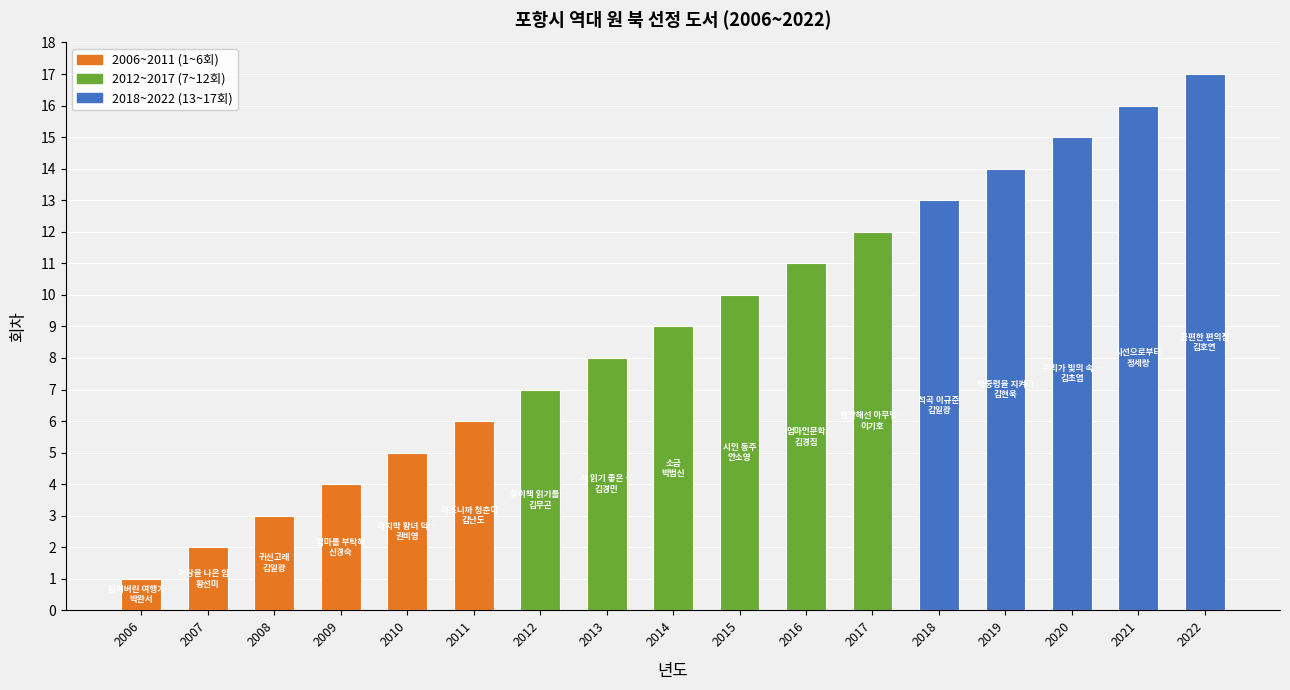

What is the minimum value shown in the chart?

1